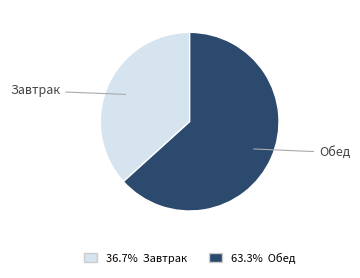

Combined, do Завтрак and Обед account for over 50%?

Yes